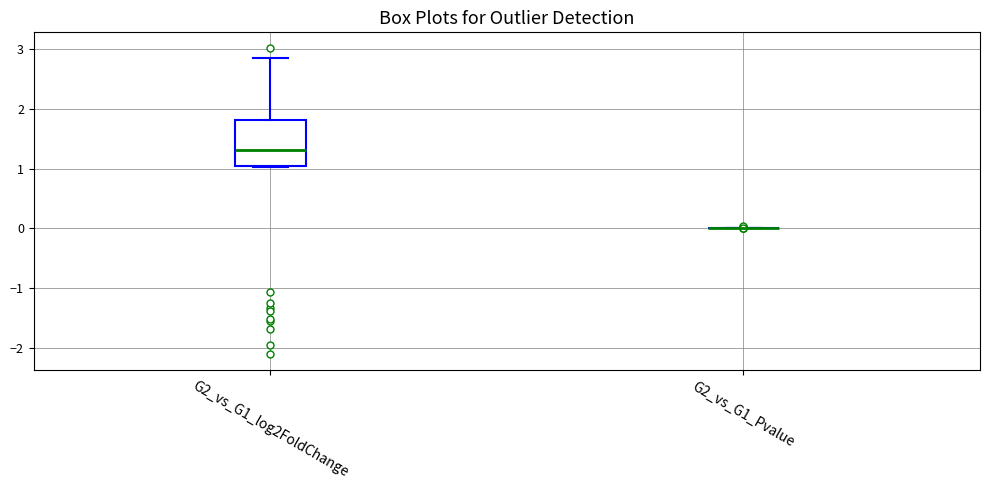

Which box is the tallest, from its lower edge to its upper edge?

G2_vs_G1_log2FoldChange